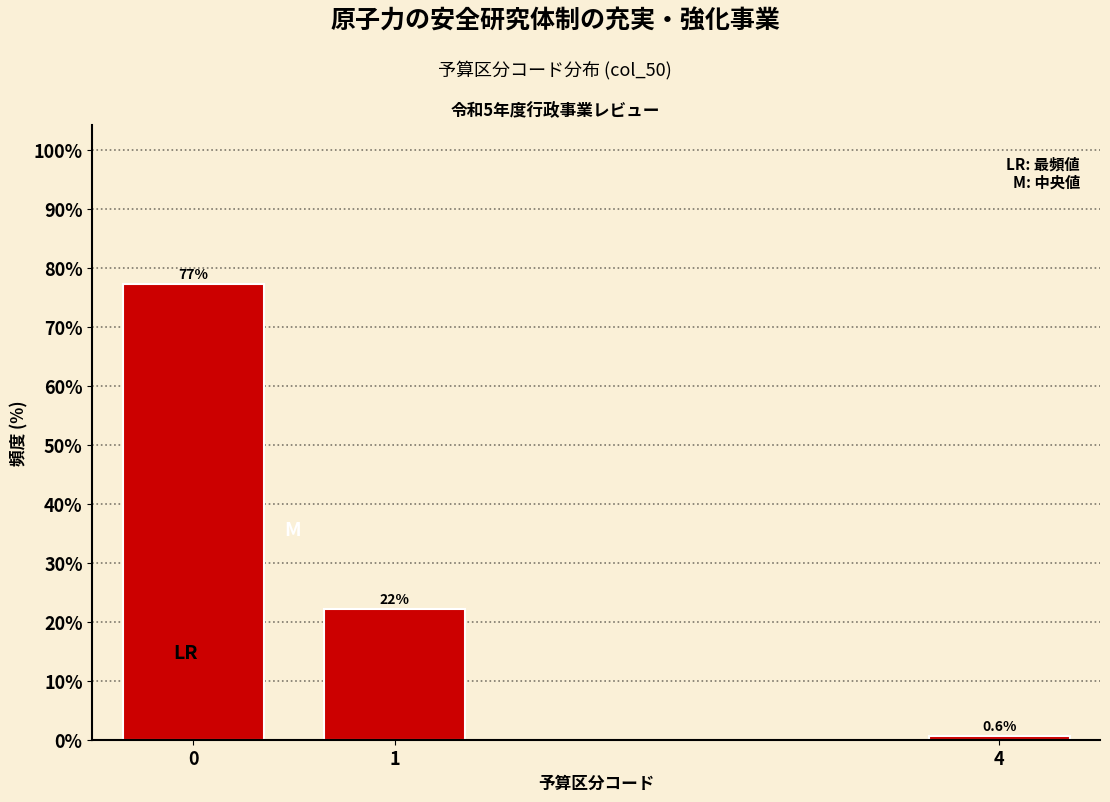

Reading left to right, extract all data points from this chart.

0=77.2	1=22.2	4=0.6